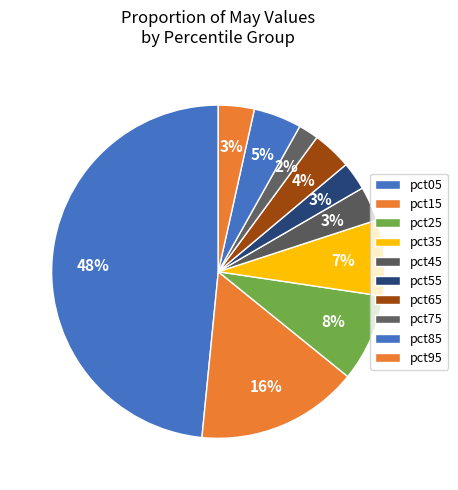

How many slices are in this pie chart?

10